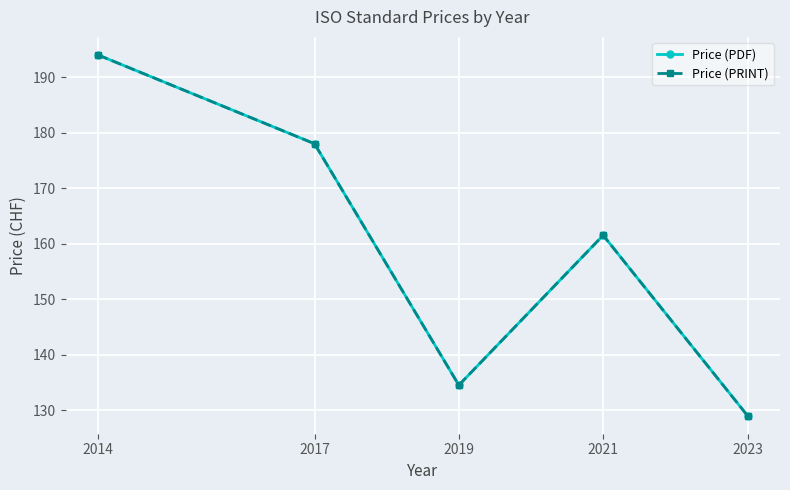

Reading left to right, transcribe all the data shown in this chart.

Price (PDF): 194.0	178.0	134.5	161.5	129.0
Price (PRINT): 194.0	178.0	134.5	161.5	129.0